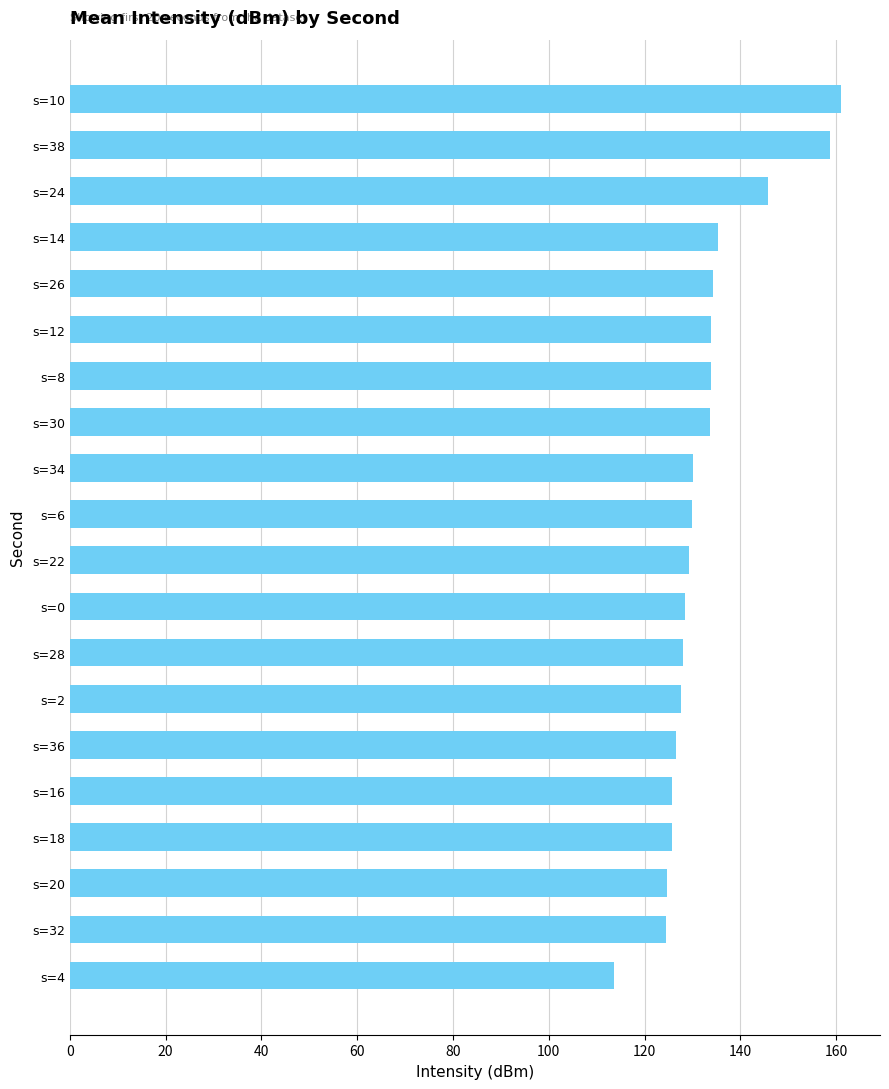

What is the value of the 8th bar from the top?

133.7